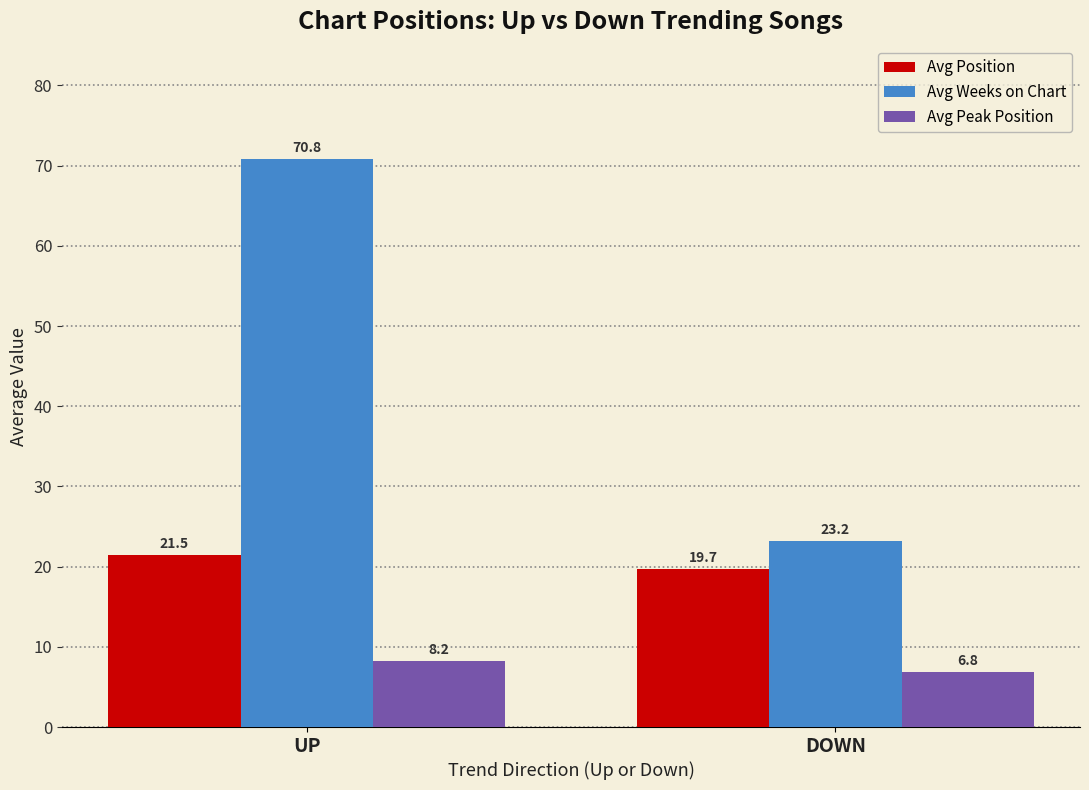

Rank the series at DOWN from highest to lowest value.

Avg Weeks on Chart, Avg Position, Avg Peak Position